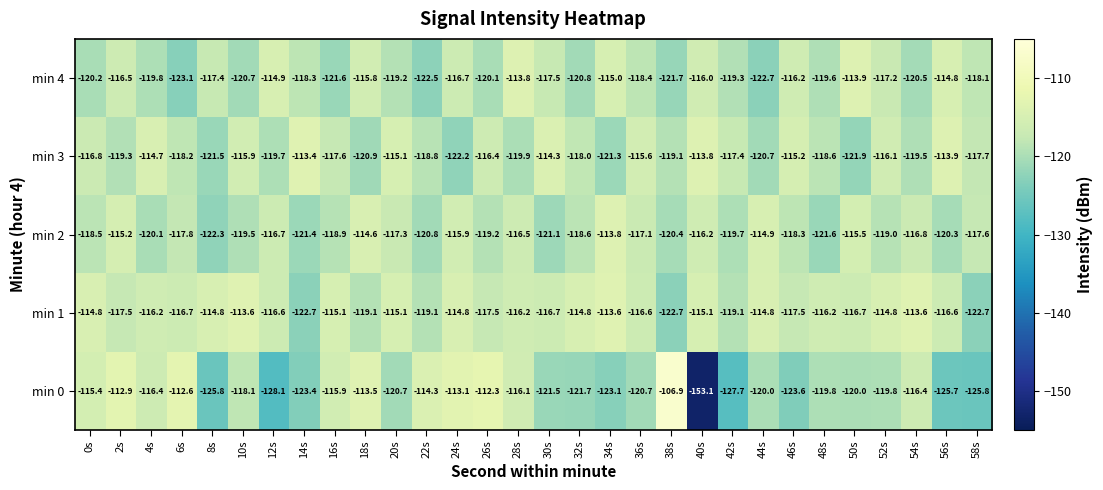

Which series has the largest total across all categories?

min 1